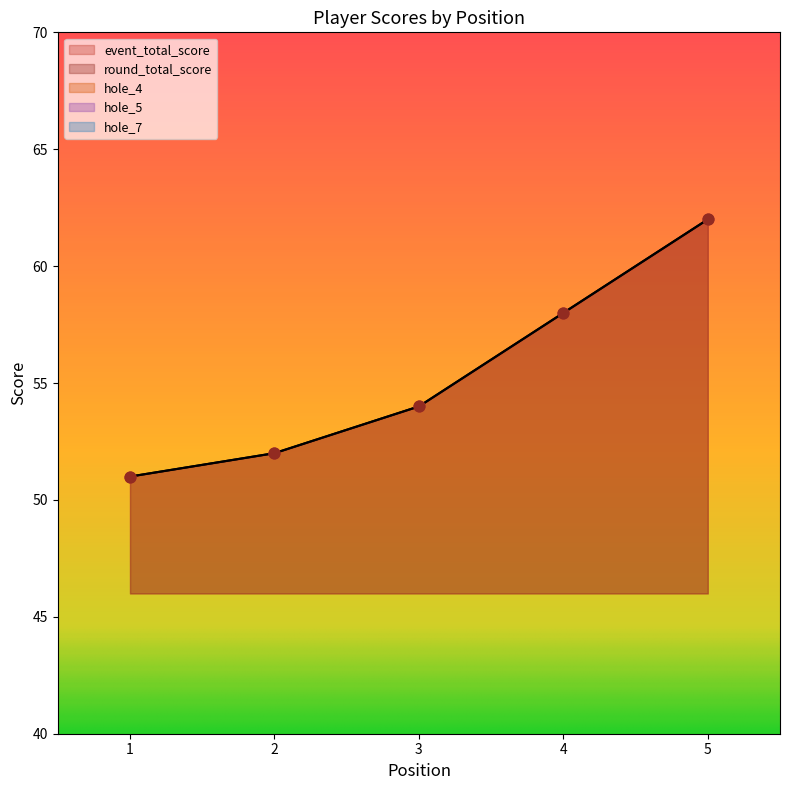

What are all the series names shown in the legend?

event_total_score, round_total_score, hole_4, hole_5, hole_7